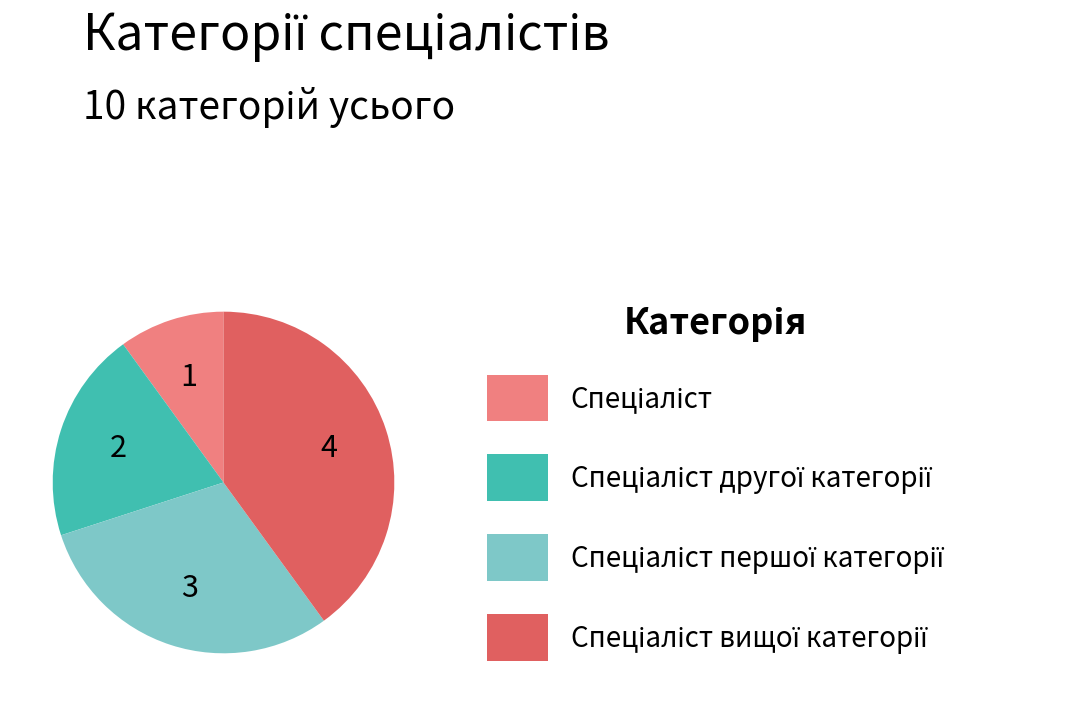

How many slices are in this pie chart?

4